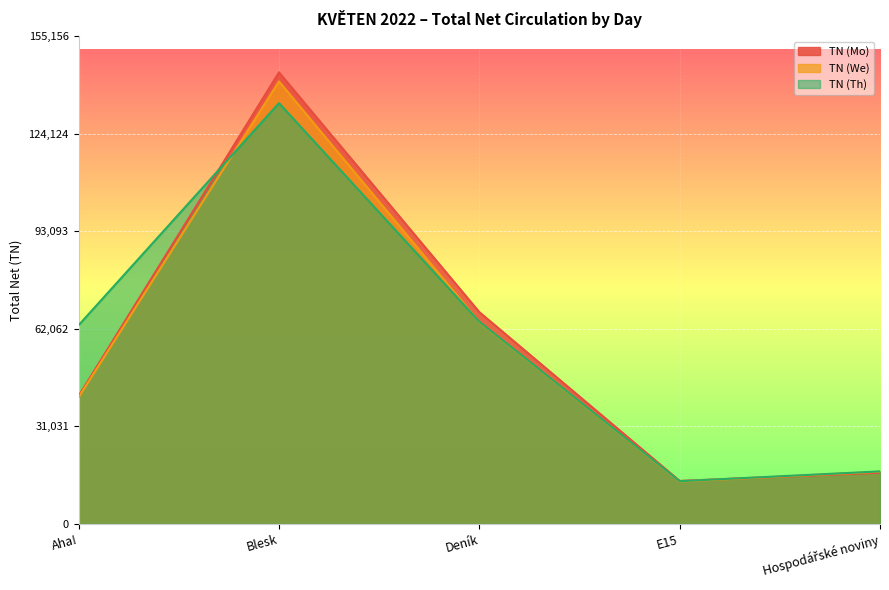

At how many categories does at least one series exceed 55262?

3